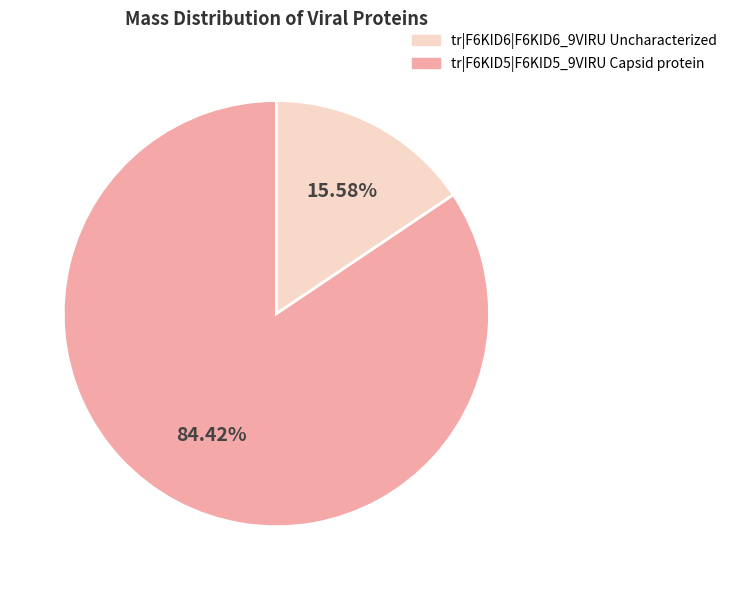

Is there a majority slice in this chart?

Yes